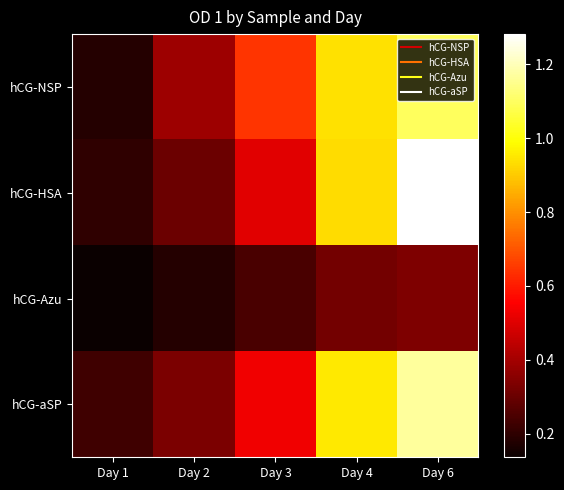

What is the total value across all series at Day 1?

0.7